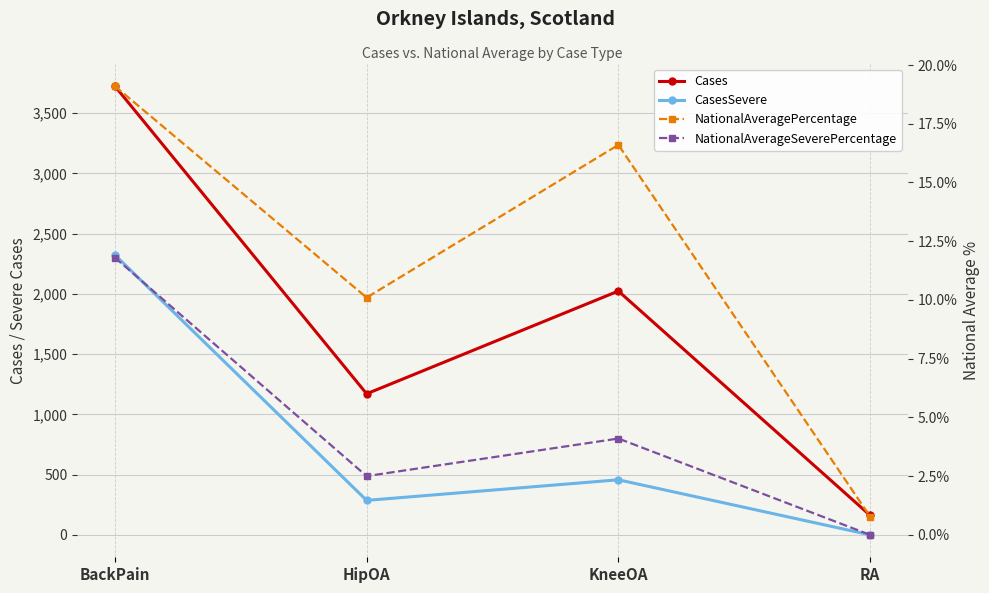

At how many categories does at least one series exceed 3036?

1